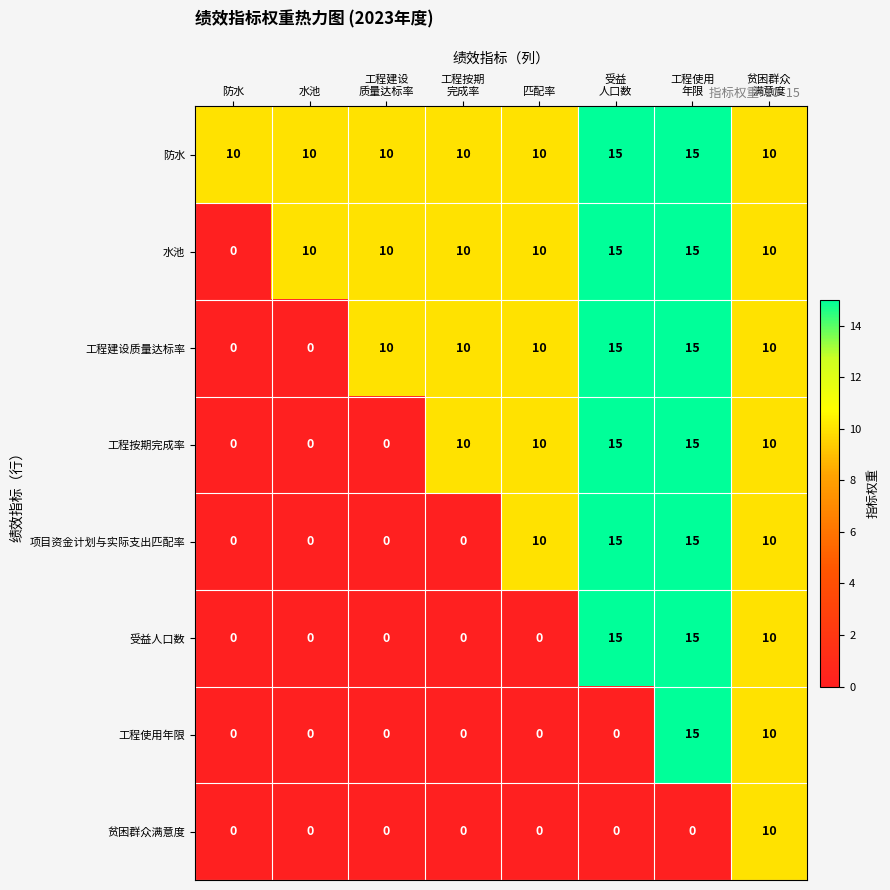

At which category is the sum across all series the highest?

工程使用
年限